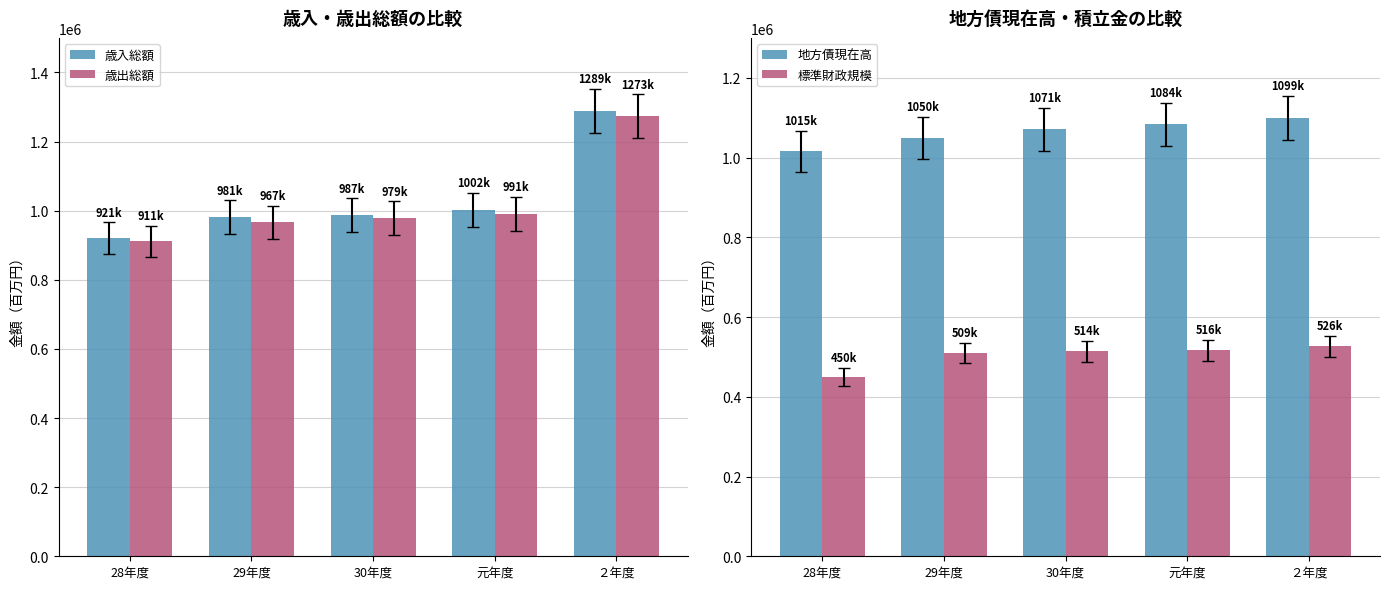

Reading right to left, transcribe all the data shown in this chart.

歳入総額: ２年度=1288833.5	元年度=1002443.9	30年度=986962.1	29年度=980748.0	28年度=921026.1
歳出総額: ２年度=1272707.2	元年度=991167.2	30年度=978964.3	29年度=966533.0	28年度=911330.6
地方債現在高: ２年度=1098668.5	元年度=1083759.8	30年度=1071066.1	29年度=1049617.0	28年度=1015476.8
標準財政規模: ２年度=526342.2	元年度=516149.5	30年度=513570.5	29年度=509473.0	28年度=450146.5